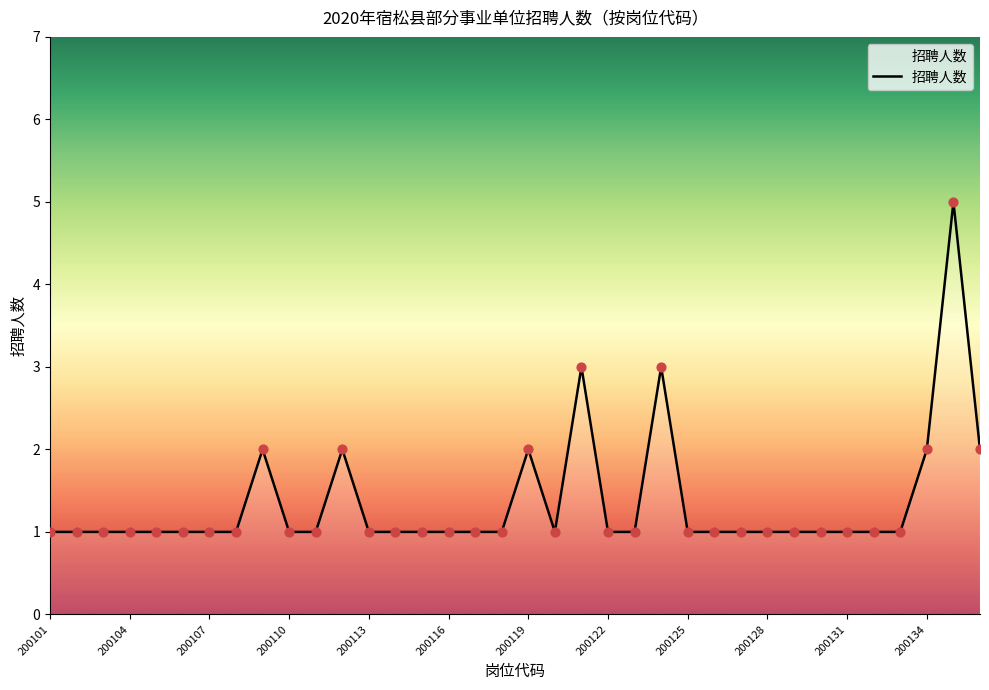

What is the greatest value displayed?

5